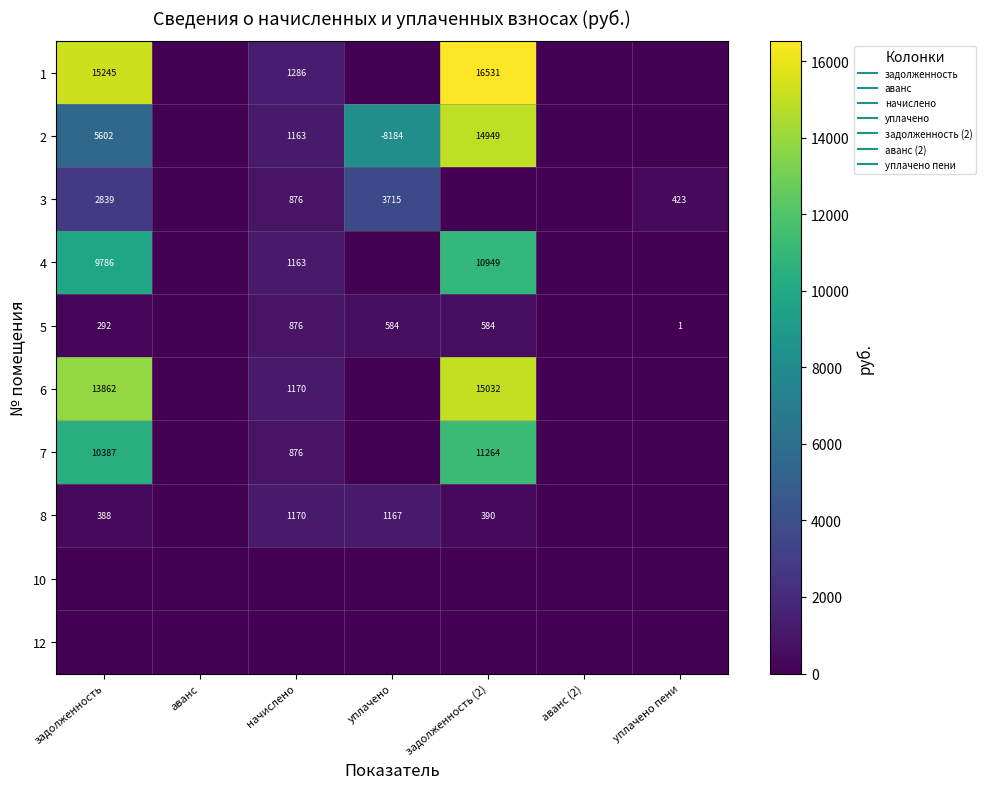

Is it true that 8 equals 1169.6 at начислено?

True